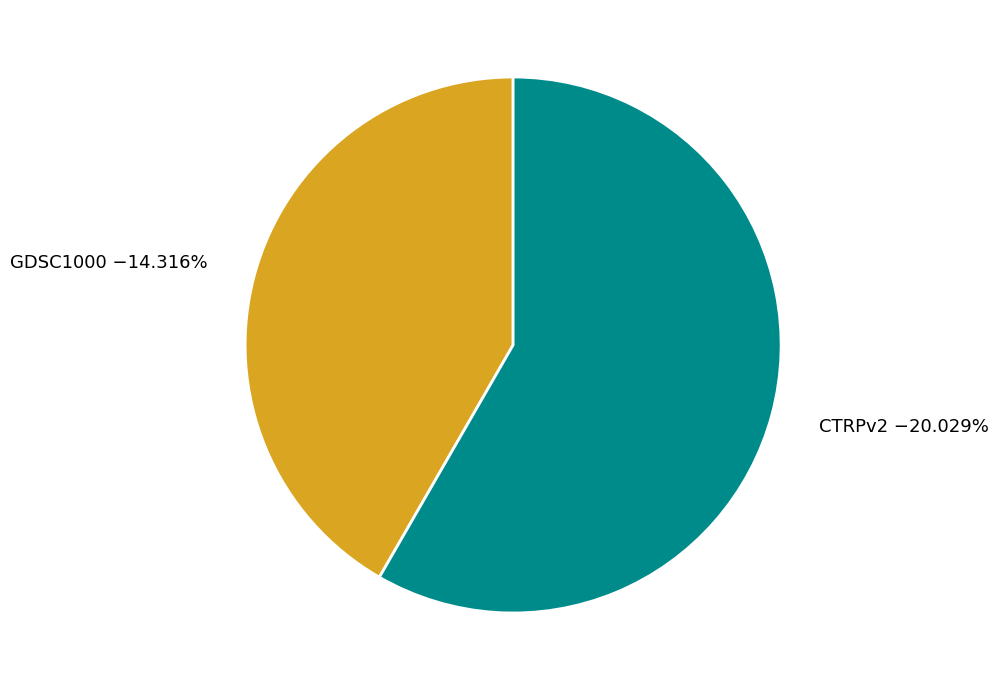

To the nearest percent, what portion does CTRPv2 represent?

58%